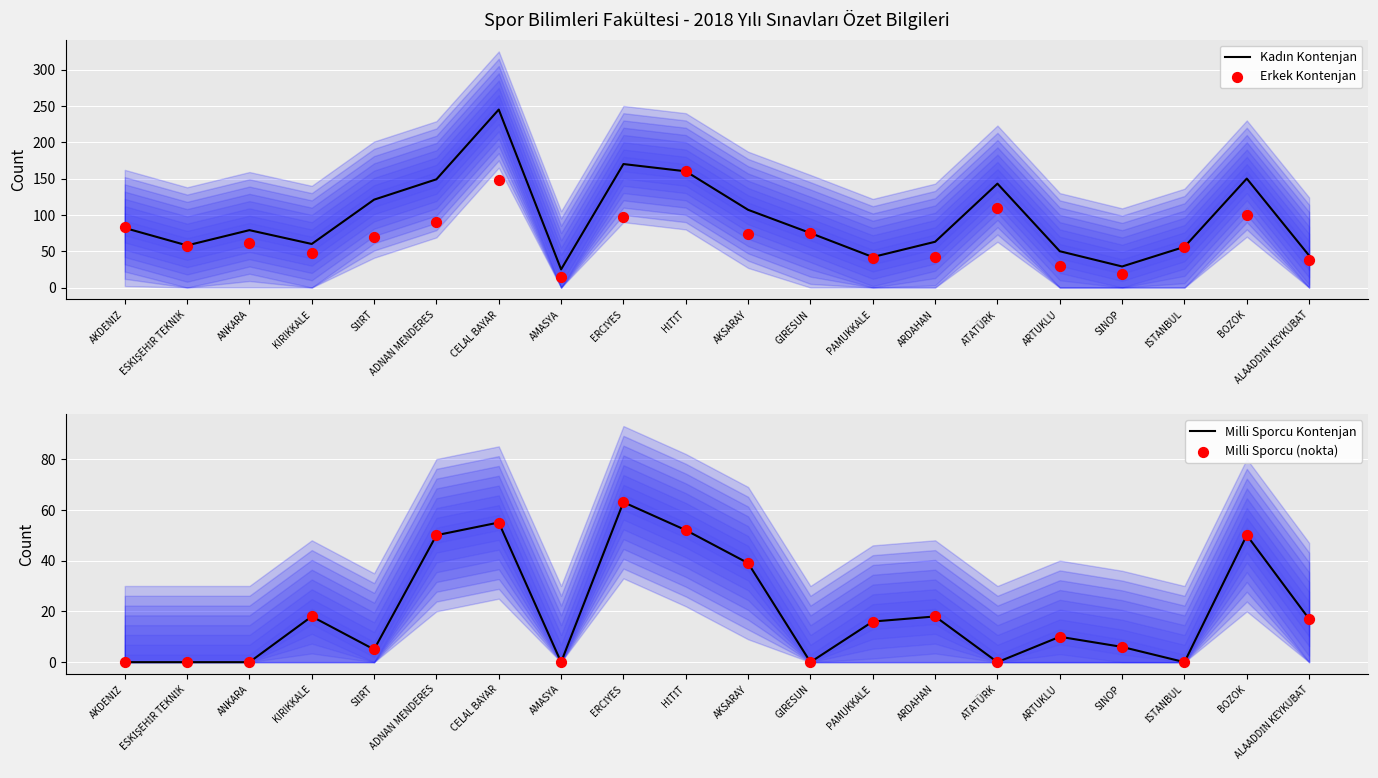

Which series has the largest total across all categories?

Kadın Kontenjan